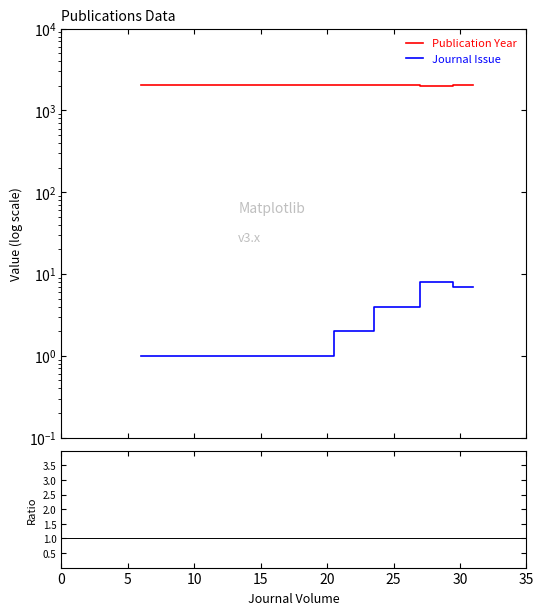

Which series has the largest total across all categories?

Publication Year